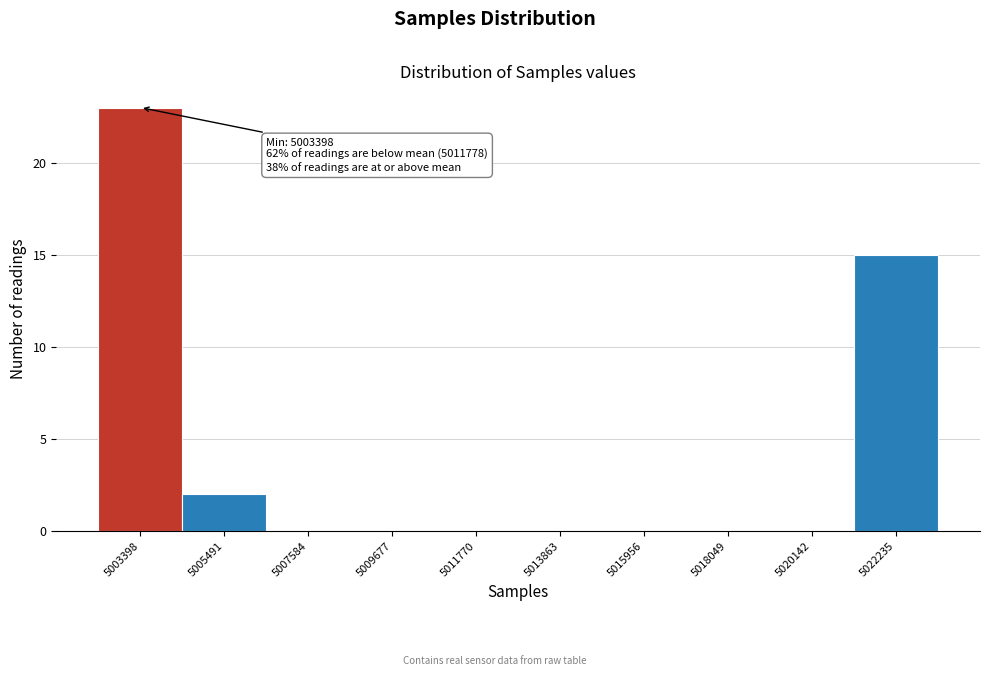

Reading right to left, extract all data points from this chart.

5022235=15	5020142=0	5018049=0	5015956=0	5013863=0	5011770=0	5009677=0	5007584=0	5005491=2	5003398=23